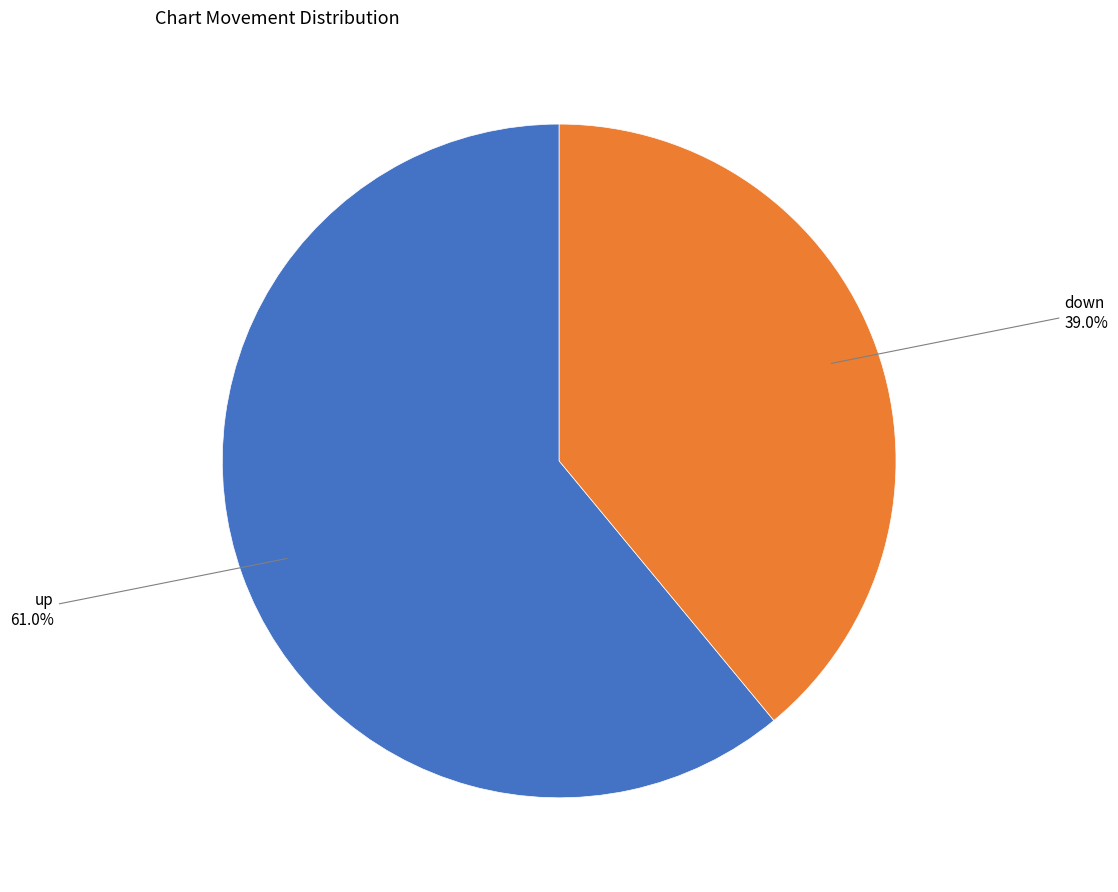

Does any single category account for the majority?

Yes